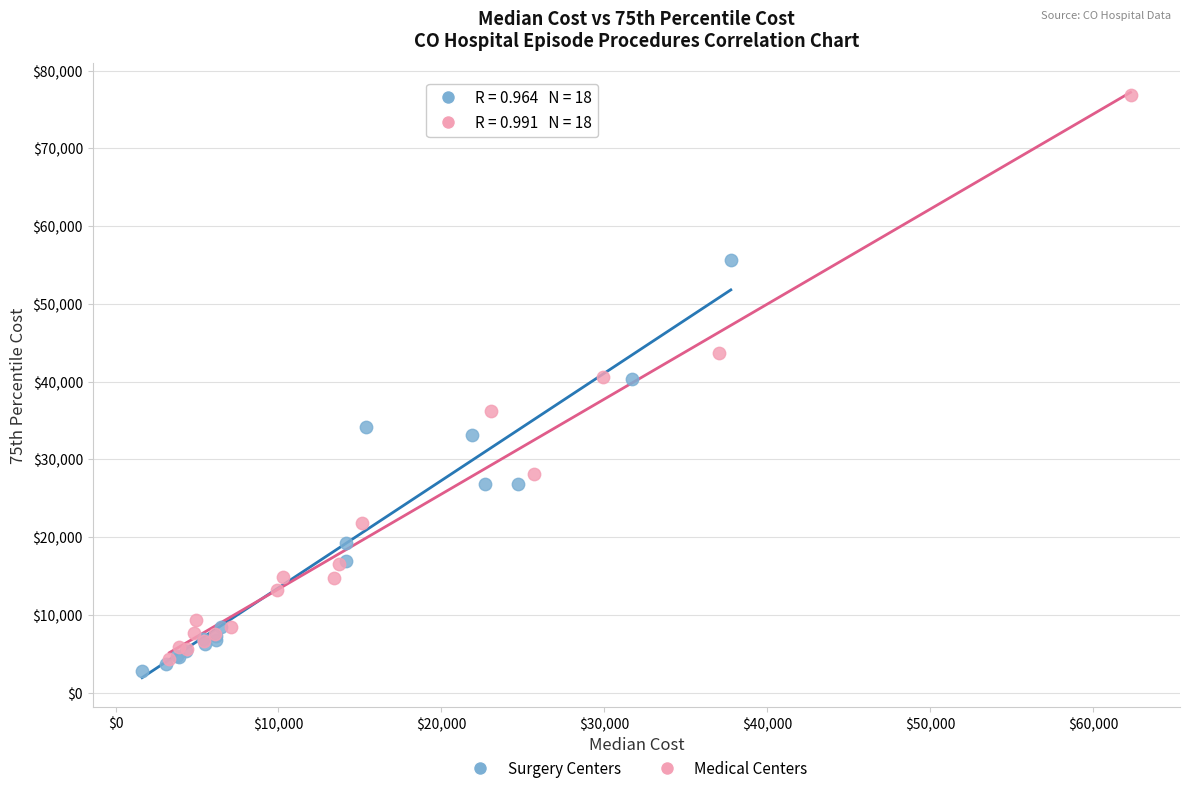

Which series has the widest spread of Y values?

Medical Centers